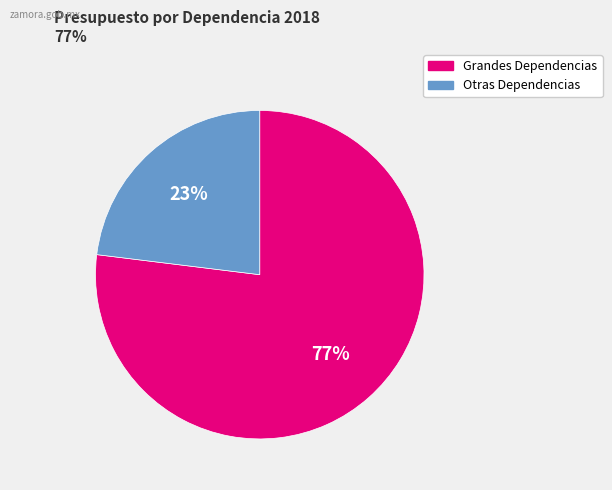

Is there any slice that represents more than half of the pie?

Yes